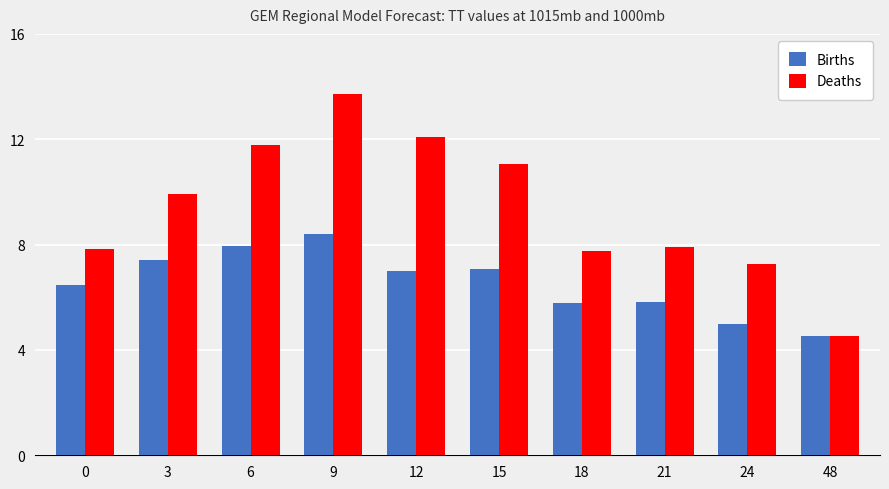

Rank the series by their average value, from highest to lowest.

Deaths, Births